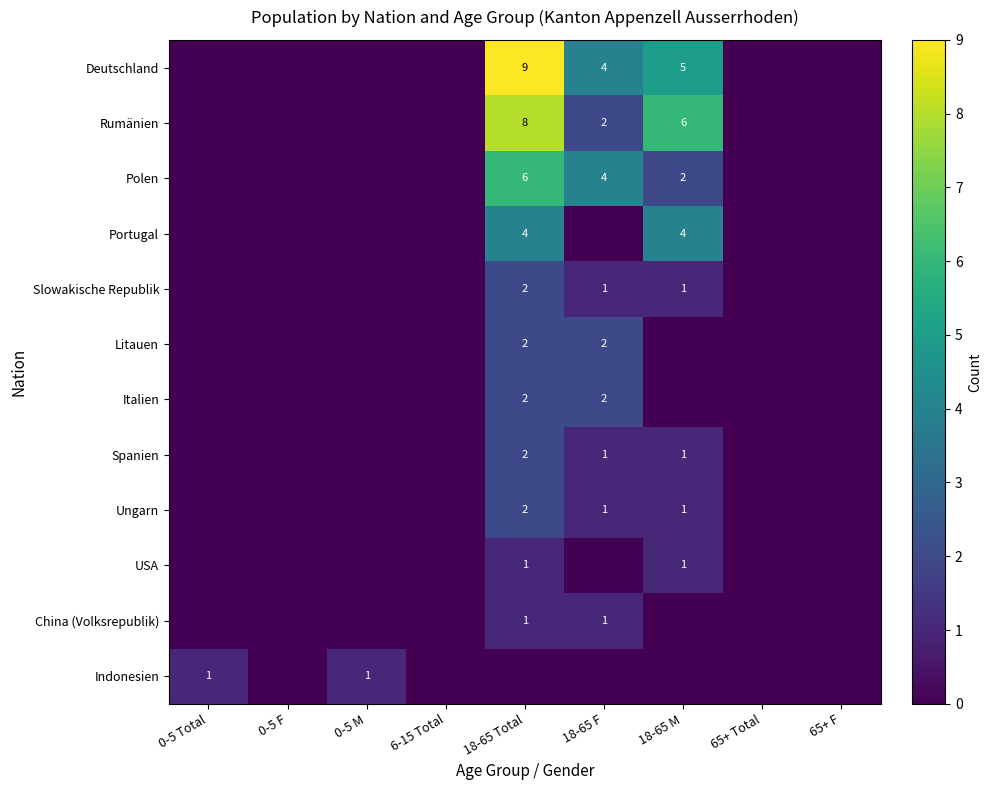

Which category has the highest value across all series?

18-65 Total